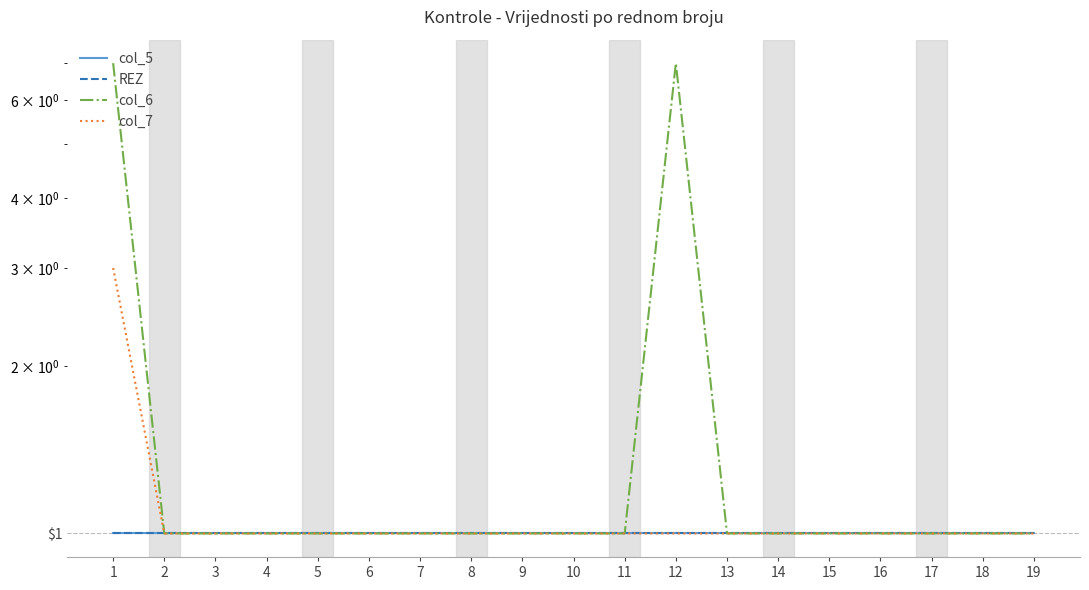

List the labels in order of REZ value, smallest first.

1, 2, 3, 4, 5, 6, 7, 8, 9, 10, 11, 12, 13, 14, 15, 16, 17, 18, 19